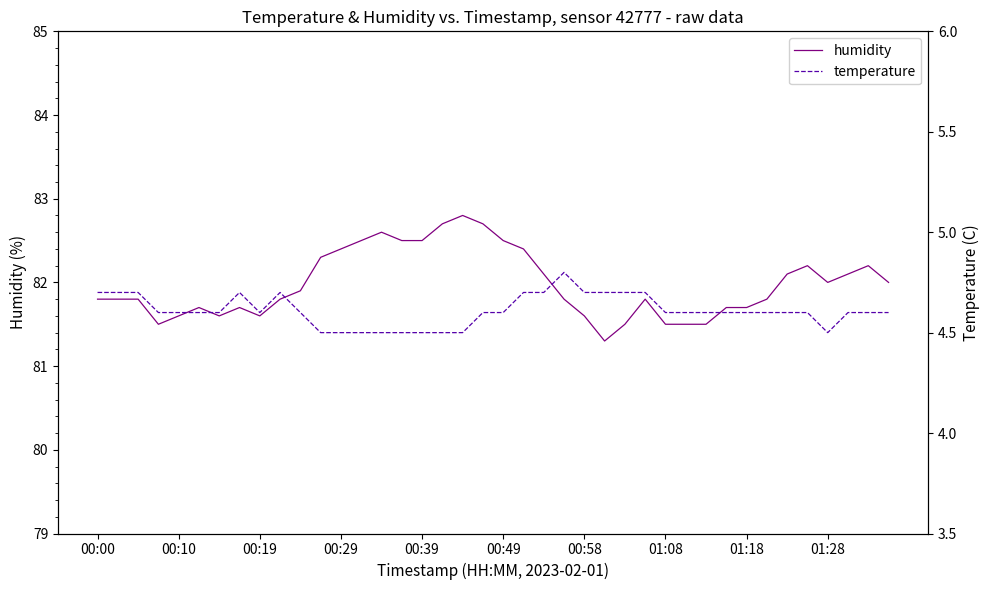

What is the difference between the maximum and minimum values in the humidity series?

1.5